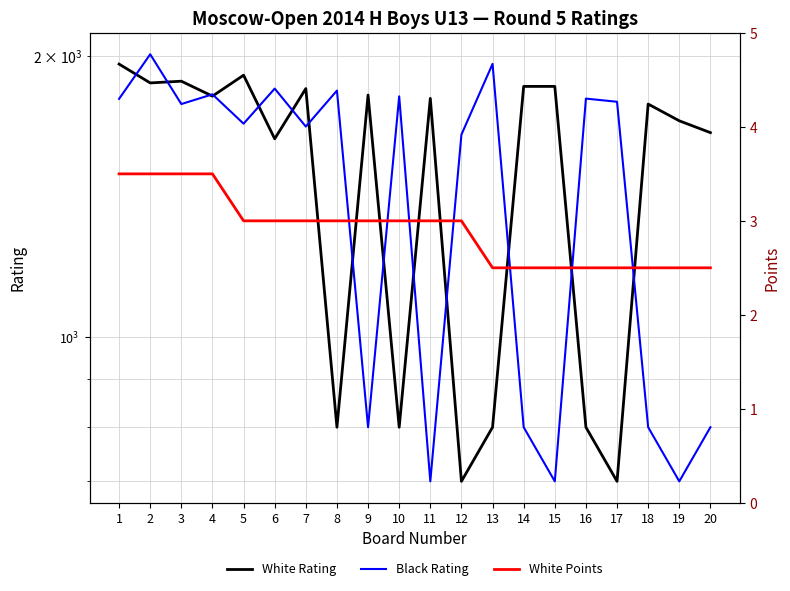

Reading left to right, what are all the values shown in this chart?

White Rating: 1=1960.0	2=1871.0	3=1879.0	4=1811.0	5=1907.0	6=1630.0	7=1845.0	8=800.0	9=1816.0	10=800.0	11=1801.0	12=700.0	13=800.0	14=1855.0	15=1855.0	16=800.0	17=700.0	18=1776.0	19=1704.0	20=1655.0
Black Rating: 1=1799.0	2=2008.0	3=1776.0	4=1819.0	5=1692.0	6=1845.0	7=1680.0	8=1836.0	9=800.0	10=1810.0	11=700.0	12=1647.0	13=1961.0	14=800.0	15=700.0	16=1800.0	17=1786.0	18=800.0	19=700.0	20=800.0
White Points: 1=3.5	2=3.5	3=3.5	4=3.5	5=3.0	6=3.0	7=3.0	8=3.0	9=3.0	10=3.0	11=3.0	12=3.0	13=2.5	14=2.5	15=2.5	16=2.5	17=2.5	18=2.5	19=2.5	20=2.5